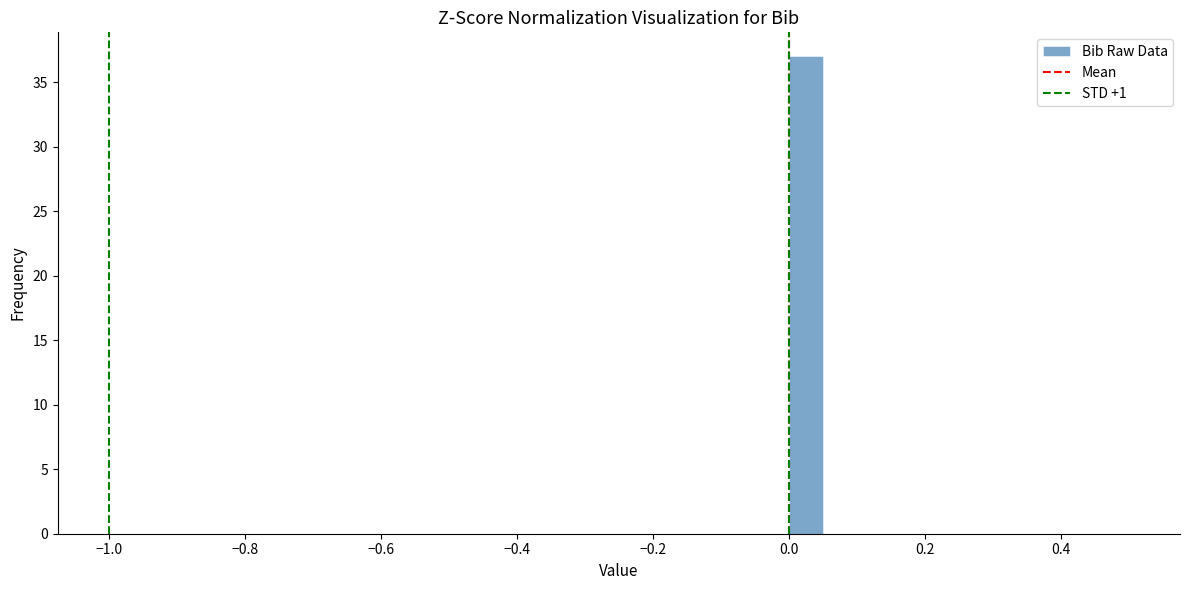

Read against the x-axis, roughly where is the centre of the tallest bar?

0.02